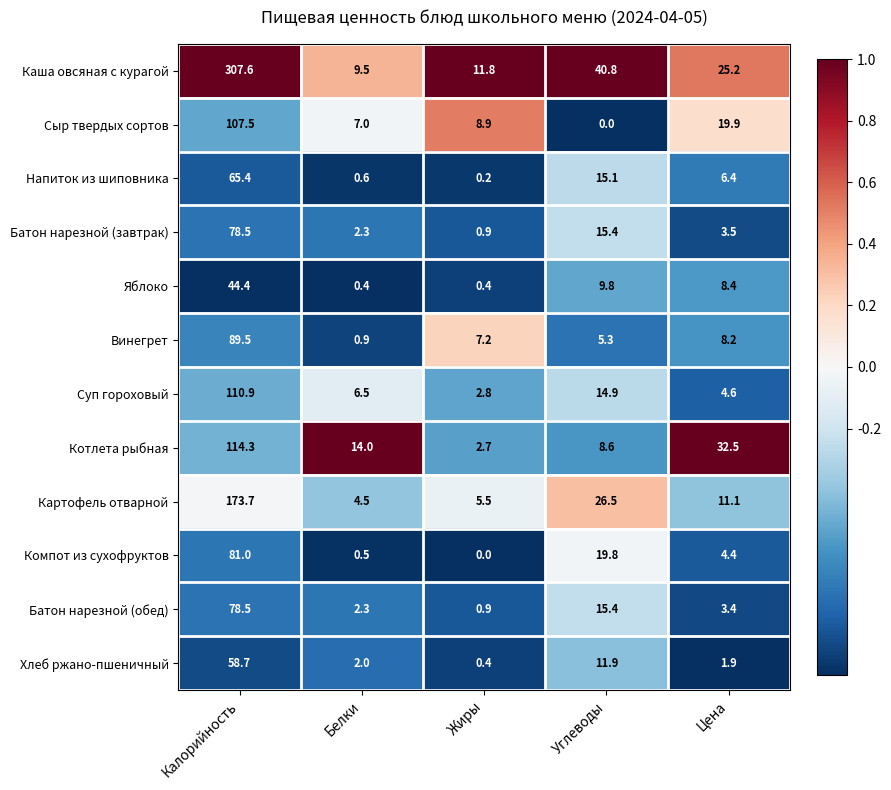

At how many categories does at least one series exceed 0?

5